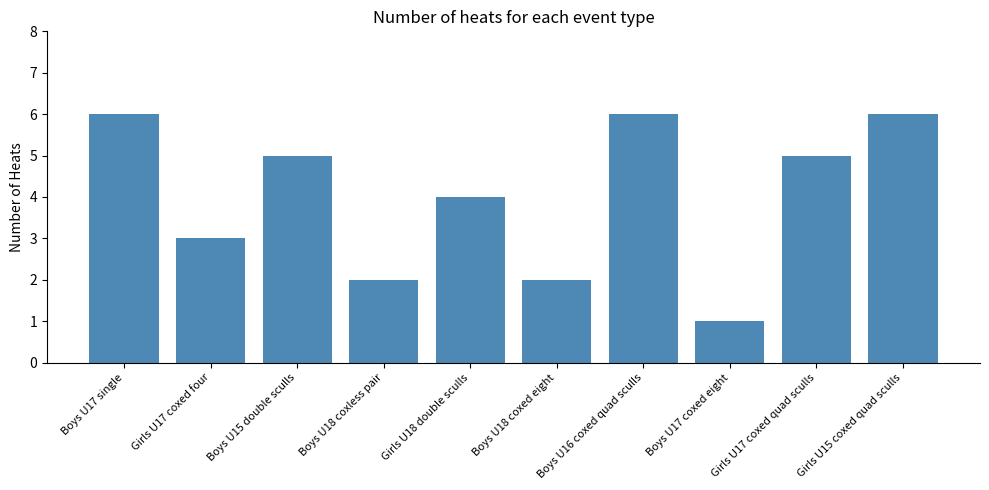

Approximately how many times larger is the value at Boys U17 single compared to Boys U15 double sculls?

1.2